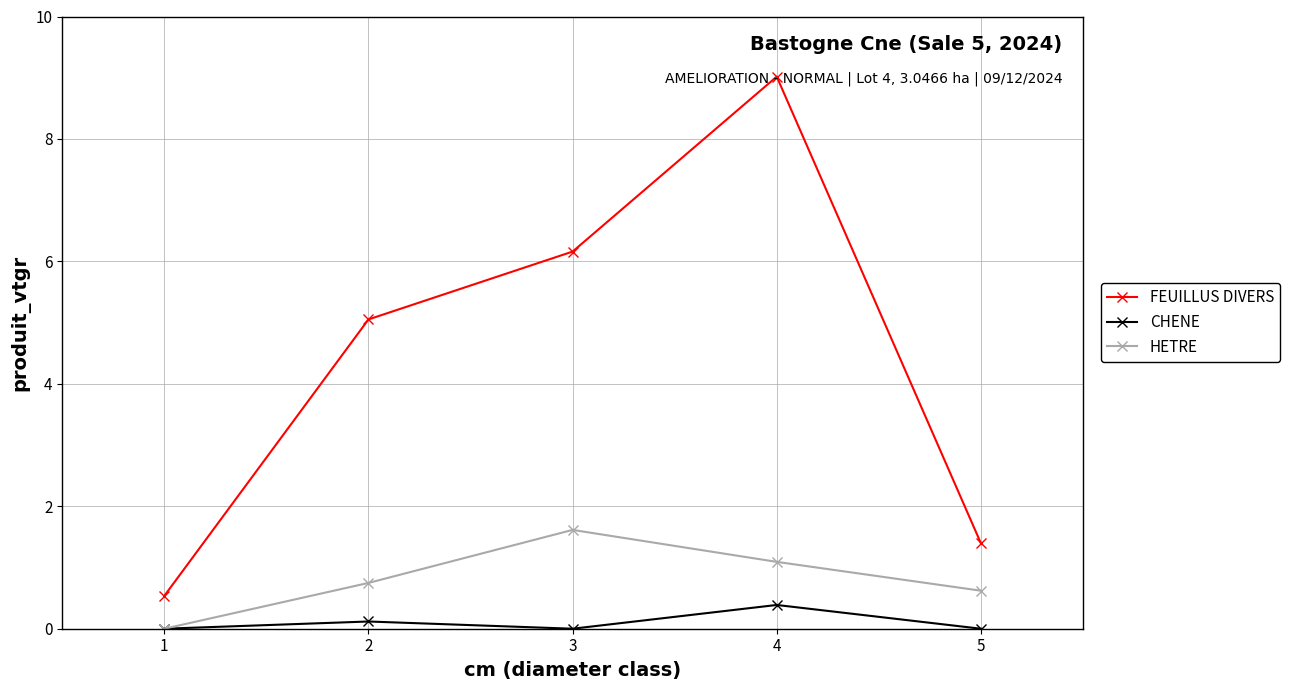

At which label is FEUILLUS DIVERS closest to 4?

2